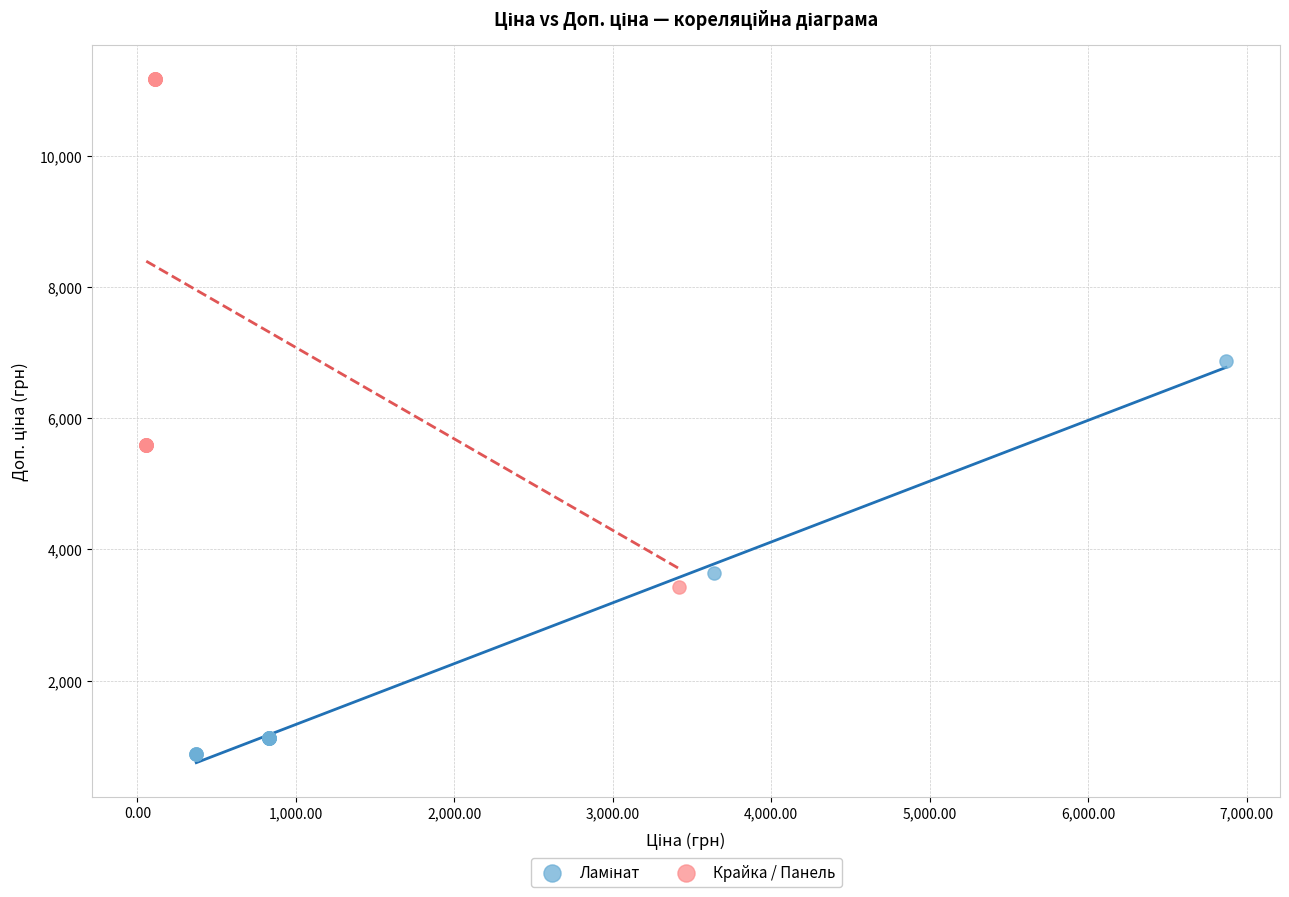

Which series contains the highest Y value?

Крайка / Панель